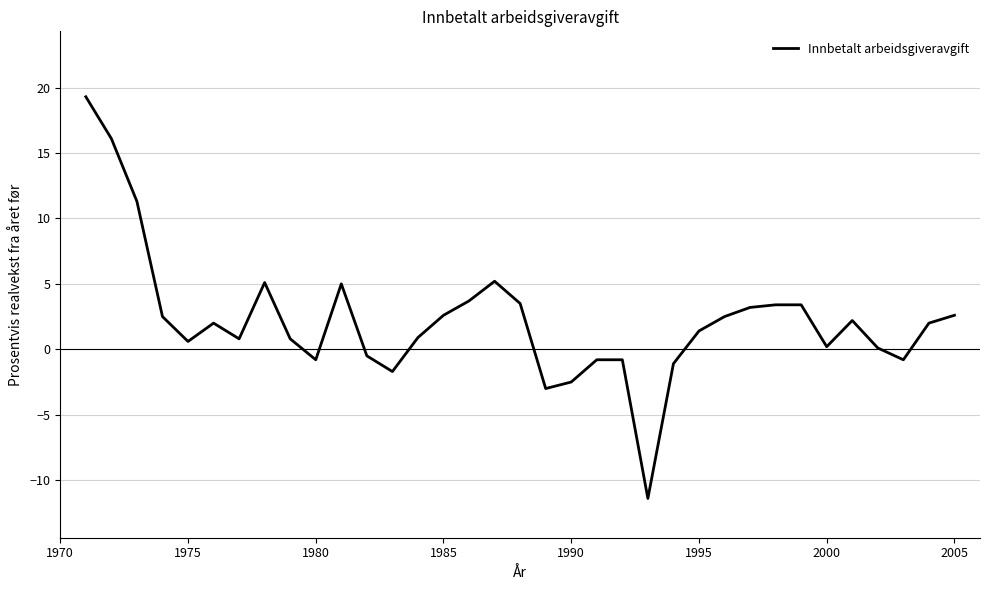

What is the minimum value shown in the chart?

-11.4